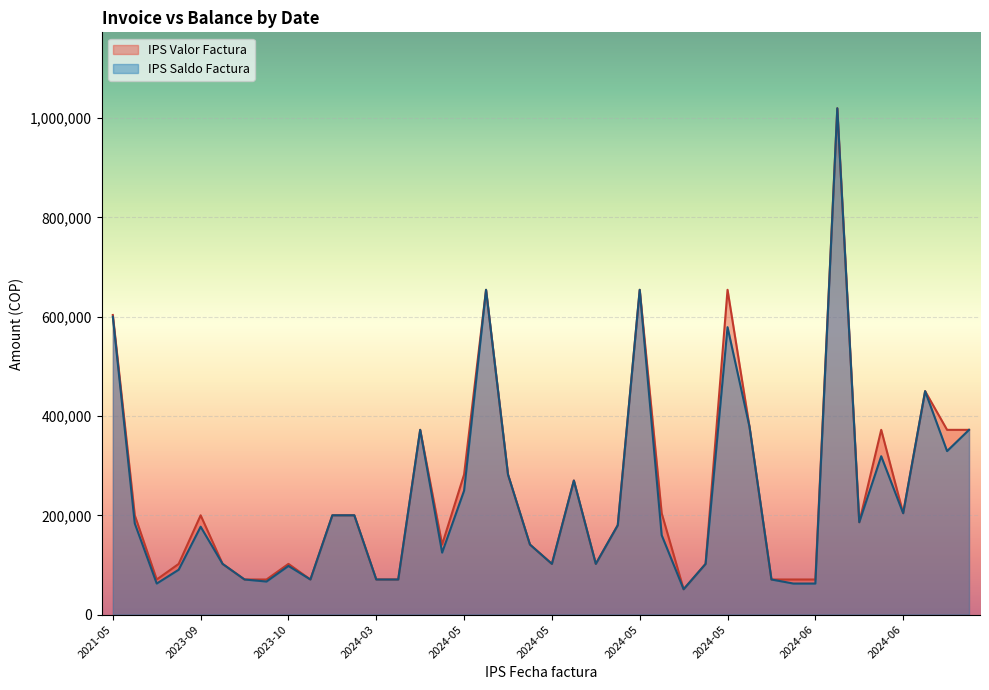

What is the minimum value shown in the chart?

51050